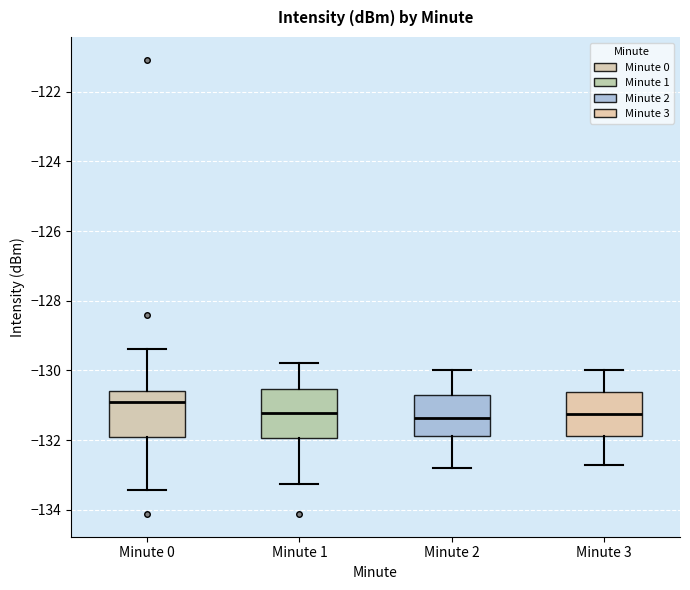

Reading left to right, transcribe this box plot: for each box, give where its median line is, the range the box spans, and where its two whiskers end, as read against the y-axis. The values are not printed on the chart, so give them approximately, as read against the axis.

Minute 0: median -131.0, box -132.0 to -130.6, whiskers -133.4 to -129.4
Minute 1: median -131.2, box -132.0 to -130.6, whiskers -133.2 to -129.8
Minute 2: median -131.4, box -131.8 to -130.6, whiskers -132.8 to -130.0
Minute 3: median -131.2, box -131.8 to -130.6, whiskers -132.6 to -130.0